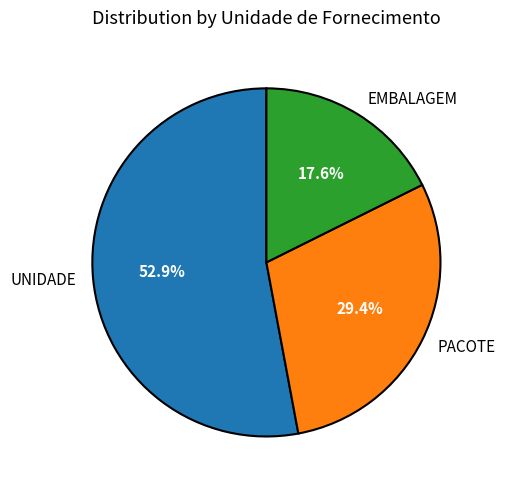

Which category has the biggest portion of the pie?

UNIDADE